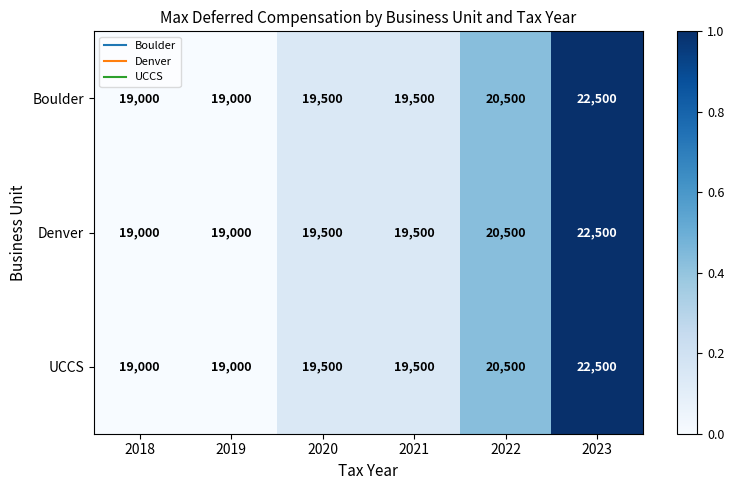

What is the total value across all series at 2021?

58500